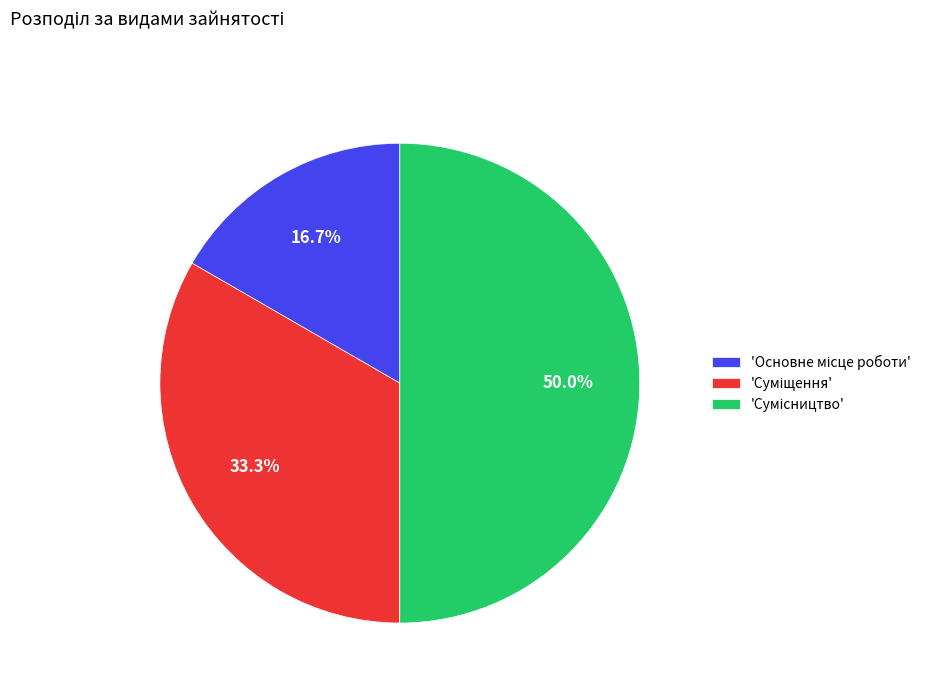

How many slices are in this pie chart?

3